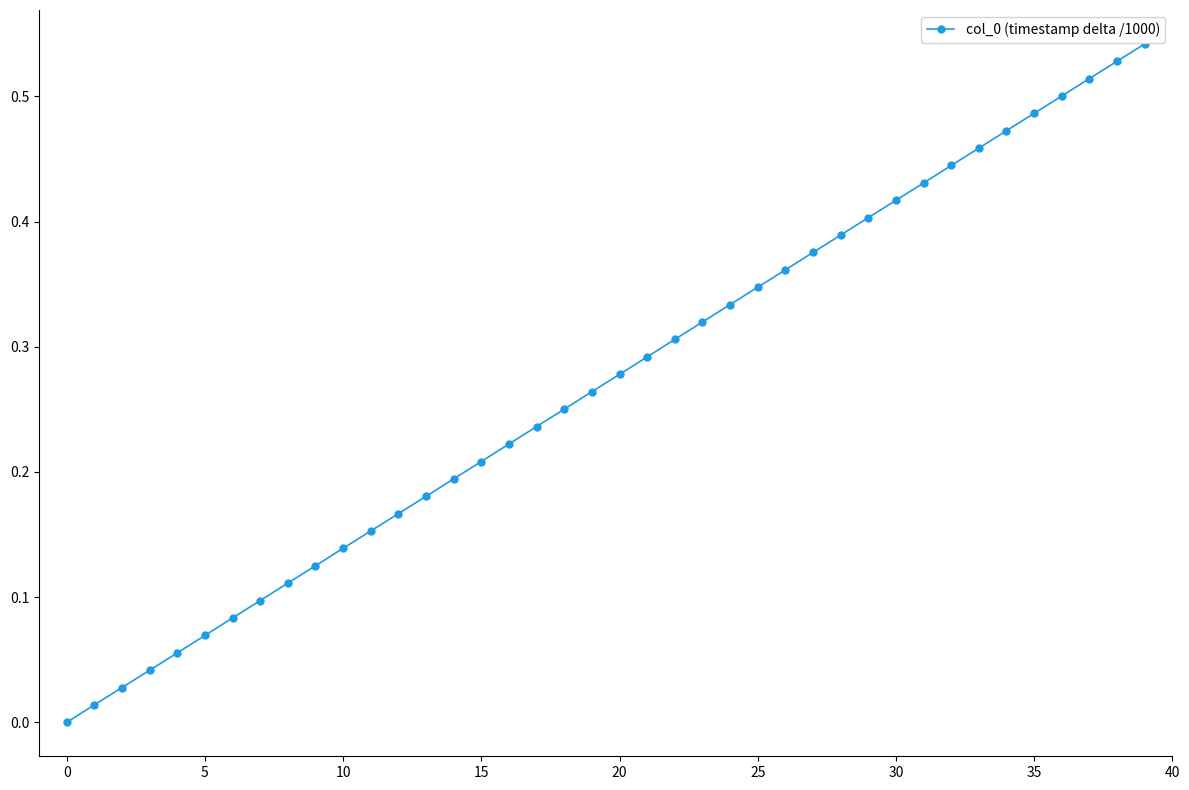

What is the sum of all values?

10.8